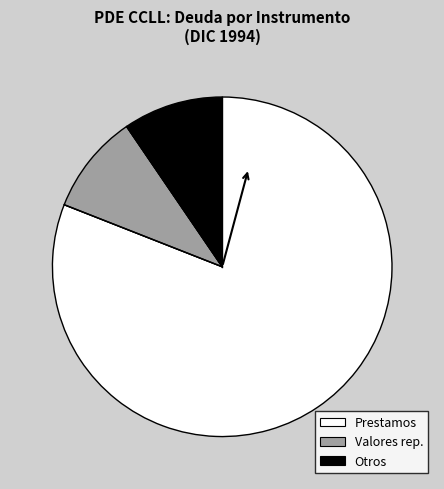

How many slices are in this pie chart?

3